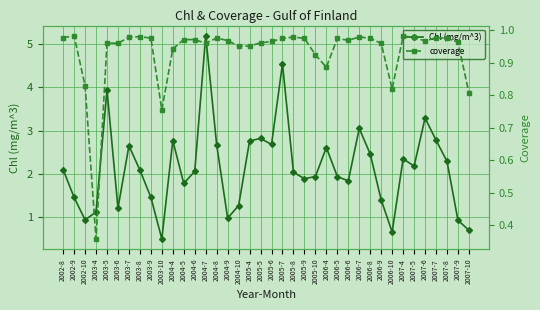

How many lines are shown in the chart?

2